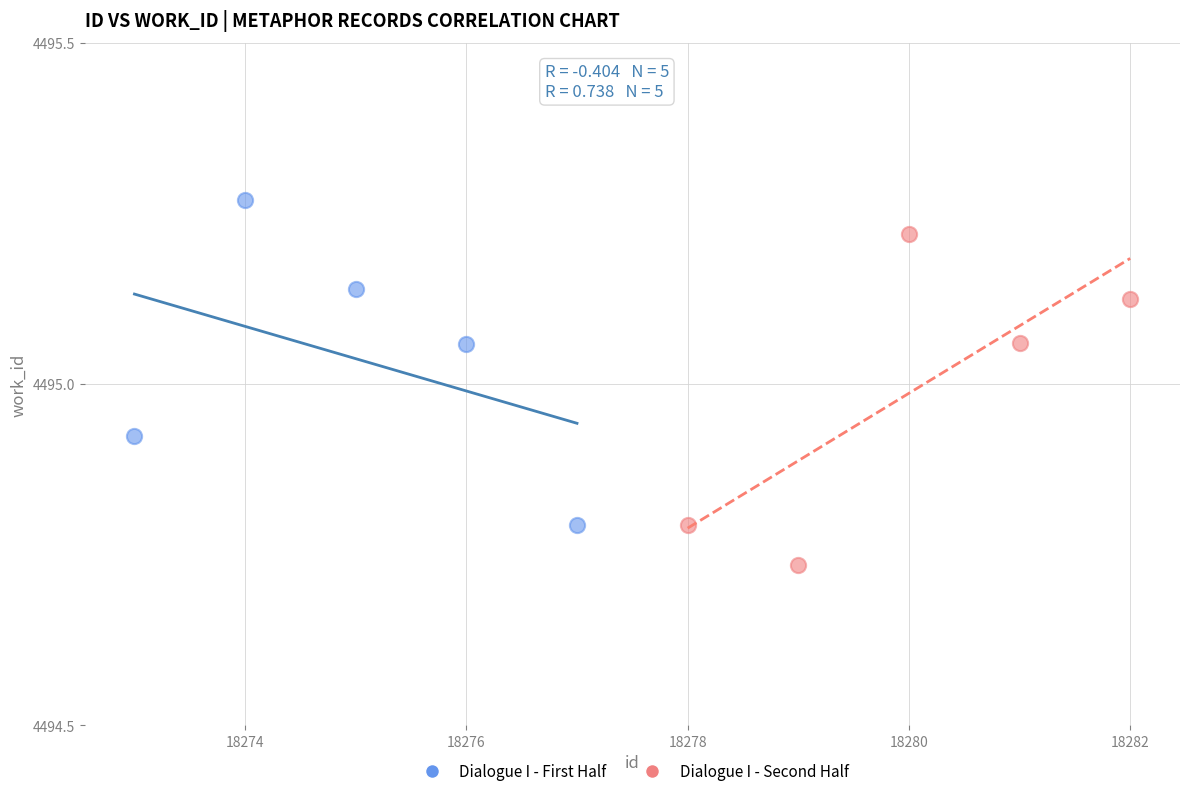

What are all the series names shown in the legend?

Dialogue I - First Half, Dialogue I - Second Half